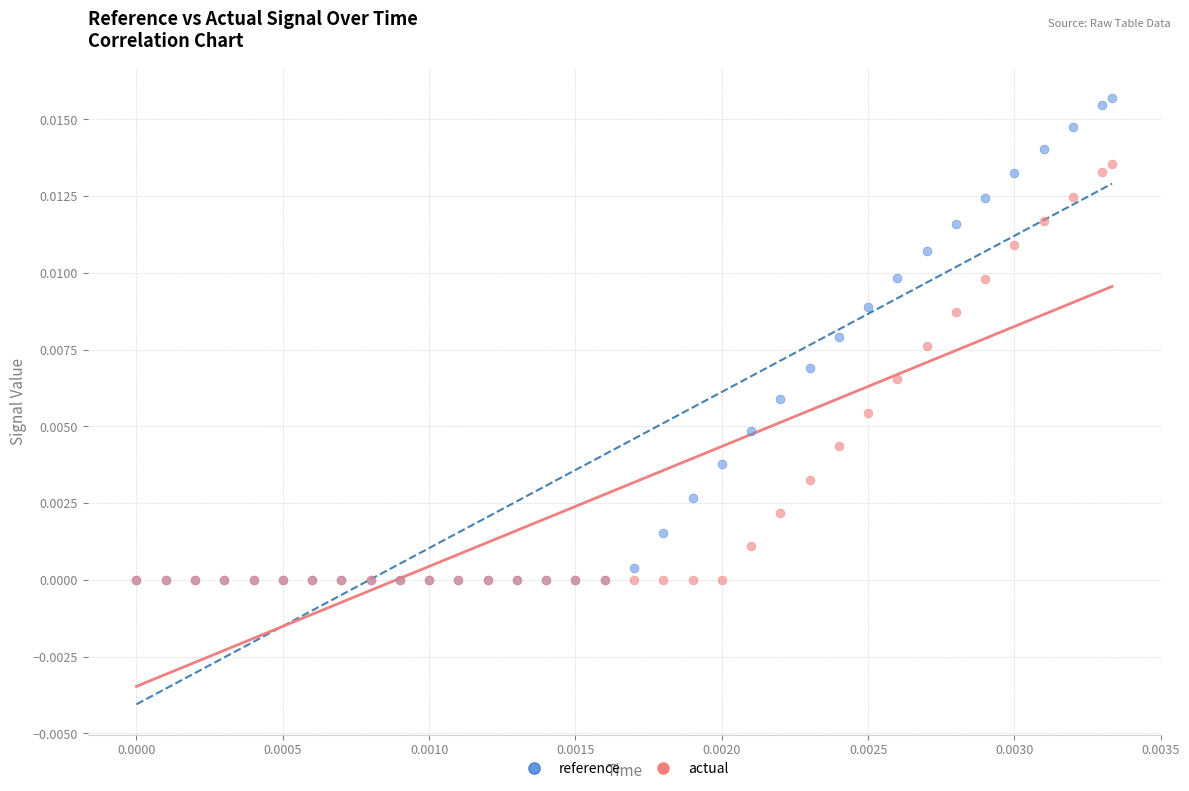

What are all the series names shown in the legend?

reference, actual